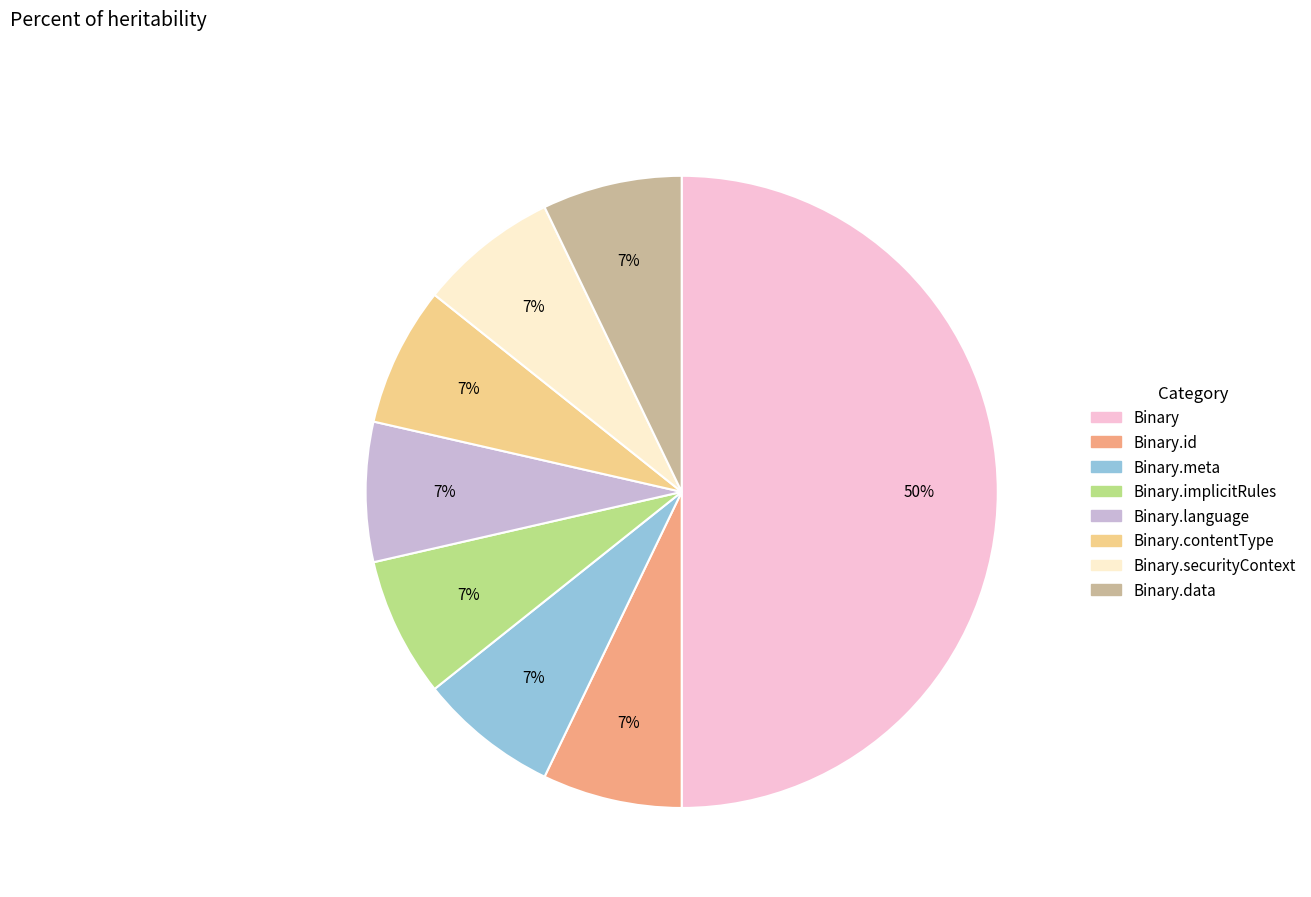

To the nearest percent, what is the difference between the largest and smallest slice percentages?

43%